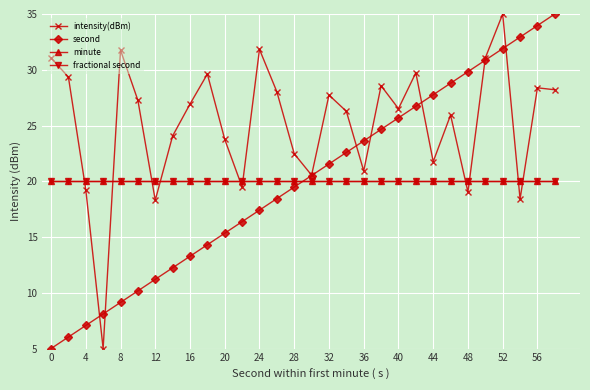

What is the sum of all minute values?

600.0